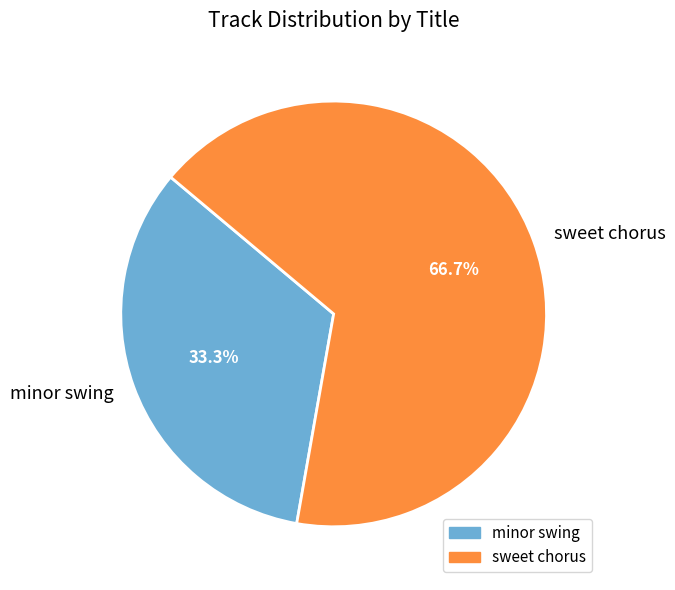

To the nearest percent, what is the average slice percentage?

50%